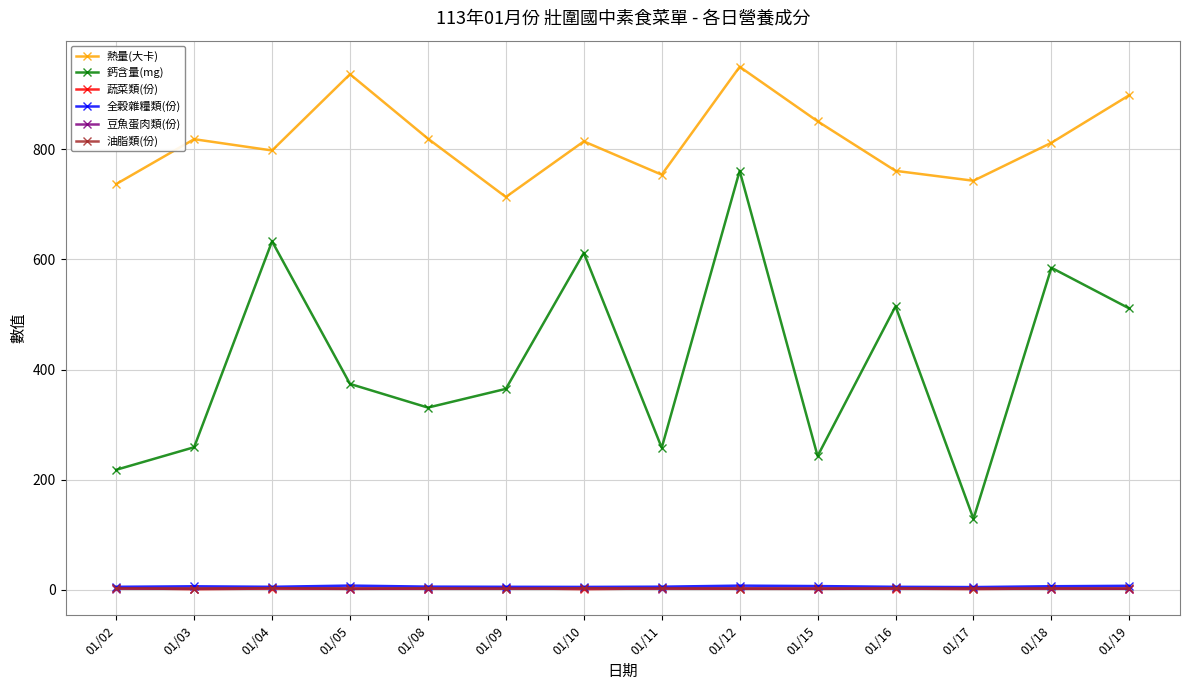

The value of 熱量(大卡) at 01/09 is 1201.8. True or false?

False